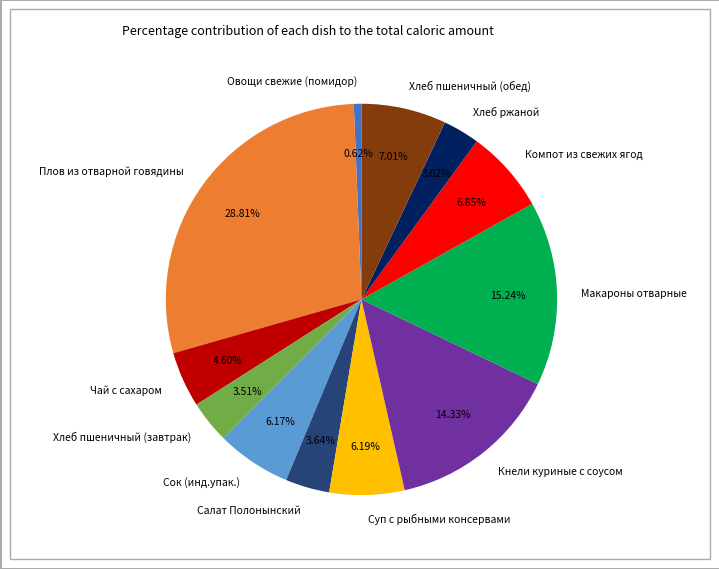

What is the ratio of the value at Салат Полонынский to the value at Чай с сахаром?

0.8